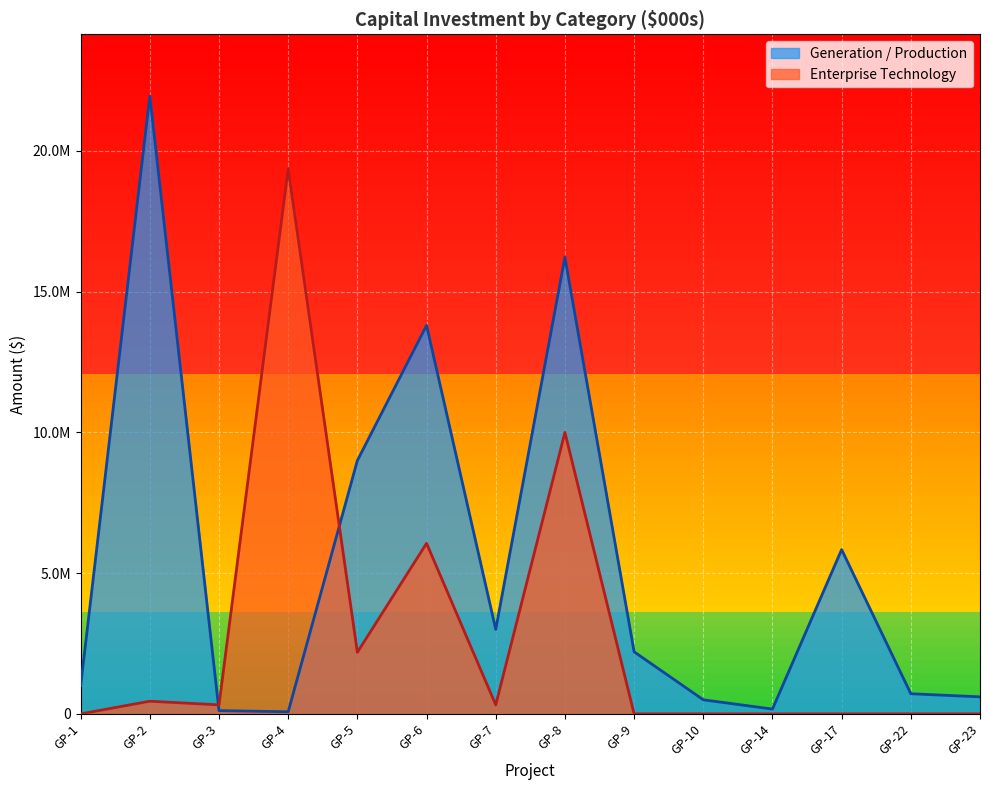

Where is Generation / Production nearest to the value 11010640?

GP-5